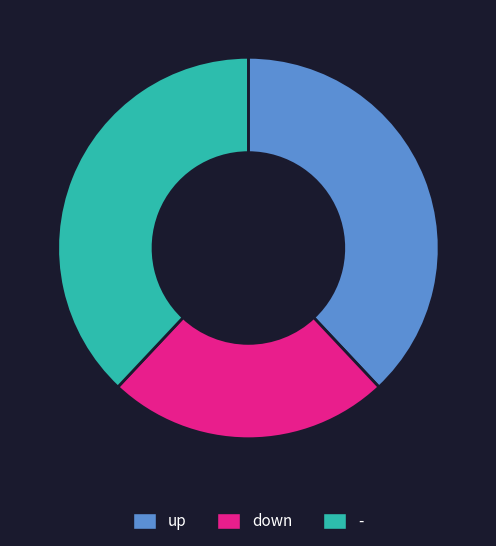

What is the ratio of the value at - to the value at up?

1.0